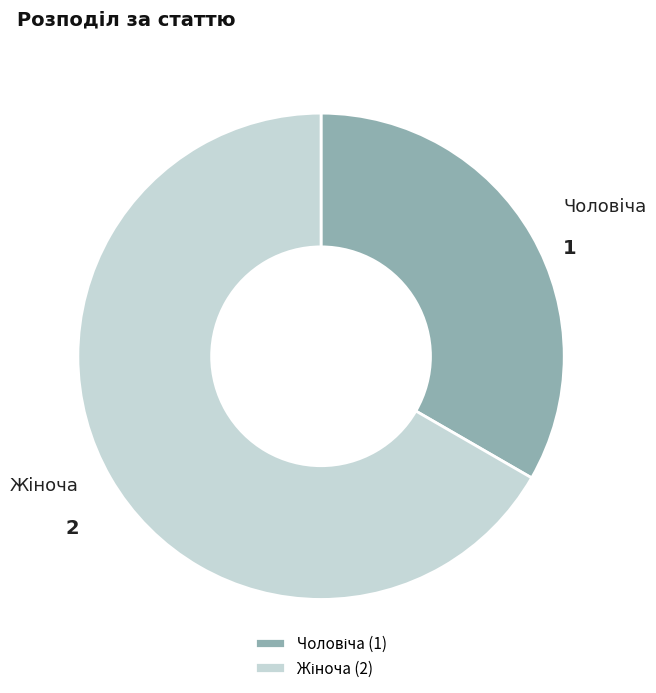

Does any single category account for the majority?

Yes